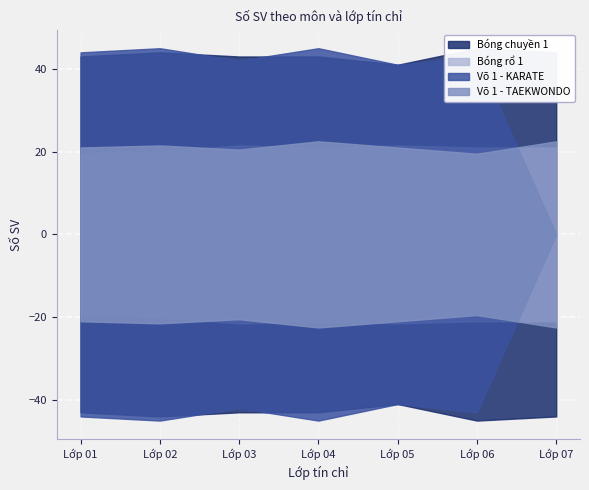

What are all the series names shown in the legend?

Bóng chuyền 1, Bóng rổ 1, Võ 1 - KARATE, Võ 1 - TAEKWONDO